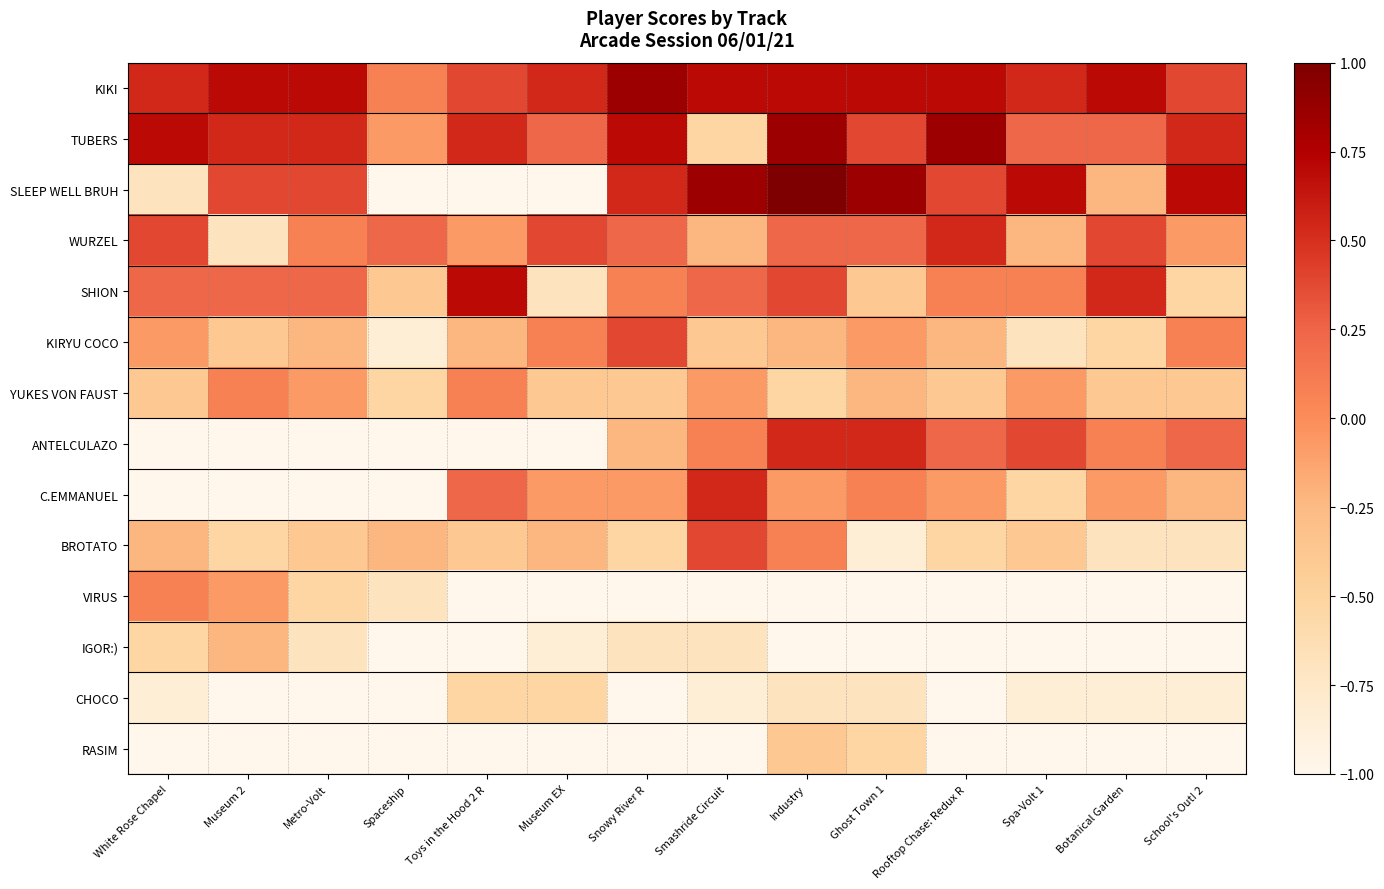

Reading left to right, transcribe all the data shown in this chart.

KIKI: White Rose Chapel=0.5	Museum 2=0.7	Metro-Volt=0.7	Spaceship=0.1	Toys in the Hood 2 R=0.4	Museum EX=0.5	Snowy River R=0.8	Smashride Circuit=0.7	Industry=0.7	Ghost Town 1=0.7	Rooftop Chase: Redux R=0.7	Spa-Volt 1=0.5	Botanical Garden=0.7	School's Out! 2=0.4
TUBERS: White Rose Chapel=0.7	Museum 2=0.5	Metro-Volt=0.5	Spaceship=-0.1	Toys in the Hood 2 R=0.5	Museum EX=0.2	Snowy River R=0.7	Smashride Circuit=-0.5	Industry=0.8	Ghost Town 1=0.4	Rooftop Chase: Redux R=0.8	Spa-Volt 1=0.2	Botanical Garden=0.2	School's Out! 2=0.5
SLEEP WELL BRUH: White Rose Chapel=-0.7	Museum 2=0.4	Metro-Volt=0.4	Spaceship=-1.0	Toys in the Hood 2 R=-1.0	Museum EX=-1.0	Snowy River R=0.5	Smashride Circuit=0.8	Industry=1.0	Ghost Town 1=0.8	Rooftop Chase: Redux R=0.4	Spa-Volt 1=0.7	Botanical Garden=-0.2	School's Out! 2=0.7
WURZEL: White Rose Chapel=0.4	Museum 2=-0.7	Metro-Volt=0.1	Spaceship=0.2	Toys in the Hood 2 R=-0.1	Museum EX=0.4	Snowy River R=0.2	Smashride Circuit=-0.2	Industry=0.2	Ghost Town 1=0.2	Rooftop Chase: Redux R=0.5	Spa-Volt 1=-0.2	Botanical Garden=0.4	School's Out! 2=-0.1
SHION: White Rose Chapel=0.2	Museum 2=0.2	Metro-Volt=0.2	Spaceship=-0.4	Toys in the Hood 2 R=0.7	Museum EX=-0.7	Snowy River R=0.1	Smashride Circuit=0.2	Industry=0.4	Ghost Town 1=-0.4	Rooftop Chase: Redux R=0.1	Spa-Volt 1=0.1	Botanical Garden=0.5	School's Out! 2=-0.5
KIRYU COCO: White Rose Chapel=-0.1	Museum 2=-0.4	Metro-Volt=-0.2	Spaceship=-0.8	Toys in the Hood 2 R=-0.2	Museum EX=0.1	Snowy River R=0.4	Smashride Circuit=-0.4	Industry=-0.2	Ghost Town 1=-0.1	Rooftop Chase: Redux R=-0.2	Spa-Volt 1=-0.7	Botanical Garden=-0.5	School's Out! 2=0.1
YUKES VON FAUST: White Rose Chapel=-0.4	Museum 2=0.1	Metro-Volt=-0.1	Spaceship=-0.5	Toys in the Hood 2 R=0.1	Museum EX=-0.4	Snowy River R=-0.4	Smashride Circuit=-0.1	Industry=-0.5	Ghost Town 1=-0.2	Rooftop Chase: Redux R=-0.4	Spa-Volt 1=-0.1	Botanical Garden=-0.4	School's Out! 2=-0.4
ANTELCULAZO: White Rose Chapel=-1.0	Museum 2=-1.0	Metro-Volt=-1.0	Spaceship=-1.0	Toys in the Hood 2 R=-1.0	Museum EX=-1.0	Snowy River R=-0.2	Smashride Circuit=0.1	Industry=0.5	Ghost Town 1=0.5	Rooftop Chase: Redux R=0.2	Spa-Volt 1=0.4	Botanical Garden=0.1	School's Out! 2=0.2
C.EMMANUEL: White Rose Chapel=-1.0	Museum 2=-1.0	Metro-Volt=-1.0	Spaceship=-1.0	Toys in the Hood 2 R=0.2	Museum EX=-0.1	Snowy River R=-0.1	Smashride Circuit=0.5	Industry=-0.1	Ghost Town 1=0.1	Rooftop Chase: Redux R=-0.1	Spa-Volt 1=-0.5	Botanical Garden=-0.1	School's Out! 2=-0.2
BROTATO: White Rose Chapel=-0.2	Museum 2=-0.5	Metro-Volt=-0.4	Spaceship=-0.2	Toys in the Hood 2 R=-0.4	Museum EX=-0.2	Snowy River R=-0.5	Smashride Circuit=0.4	Industry=0.1	Ghost Town 1=-0.8	Rooftop Chase: Redux R=-0.5	Spa-Volt 1=-0.4	Botanical Garden=-0.7	School's Out! 2=-0.7
VIRUS: White Rose Chapel=0.1	Museum 2=-0.1	Metro-Volt=-0.5	Spaceship=-0.7	Toys in the Hood 2 R=-1.0	Museum EX=-1.0	Snowy River R=-1.0	Smashride Circuit=-1.0	Industry=-1.0	Ghost Town 1=-1.0	Rooftop Chase: Redux R=-1.0	Spa-Volt 1=-1.0	Botanical Garden=-1.0	School's Out! 2=-1.0
IGOR:): White Rose Chapel=-0.5	Museum 2=-0.2	Metro-Volt=-0.7	Spaceship=-1.0	Toys in the Hood 2 R=-1.0	Museum EX=-0.8	Snowy River R=-0.7	Smashride Circuit=-0.7	Industry=-1.0	Ghost Town 1=-1.0	Rooftop Chase: Redux R=-1.0	Spa-Volt 1=-1.0	Botanical Garden=-1.0	School's Out! 2=-1.0
CHOCO: White Rose Chapel=-0.8	Museum 2=-1.0	Metro-Volt=-1.0	Spaceship=-1.0	Toys in the Hood 2 R=-0.5	Museum EX=-0.5	Snowy River R=-1.0	Smashride Circuit=-0.8	Industry=-0.7	Ghost Town 1=-0.7	Rooftop Chase: Redux R=-1.0	Spa-Volt 1=-0.8	Botanical Garden=-0.8	School's Out! 2=-0.8
RASIM: White Rose Chapel=-1.0	Museum 2=-1.0	Metro-Volt=-1.0	Spaceship=-1.0	Toys in the Hood 2 R=-1.0	Museum EX=-1.0	Snowy River R=-1.0	Smashride Circuit=-1.0	Industry=-0.4	Ghost Town 1=-0.5	Rooftop Chase: Redux R=-1.0	Spa-Volt 1=-1.0	Botanical Garden=-1.0	School's Out! 2=-1.0